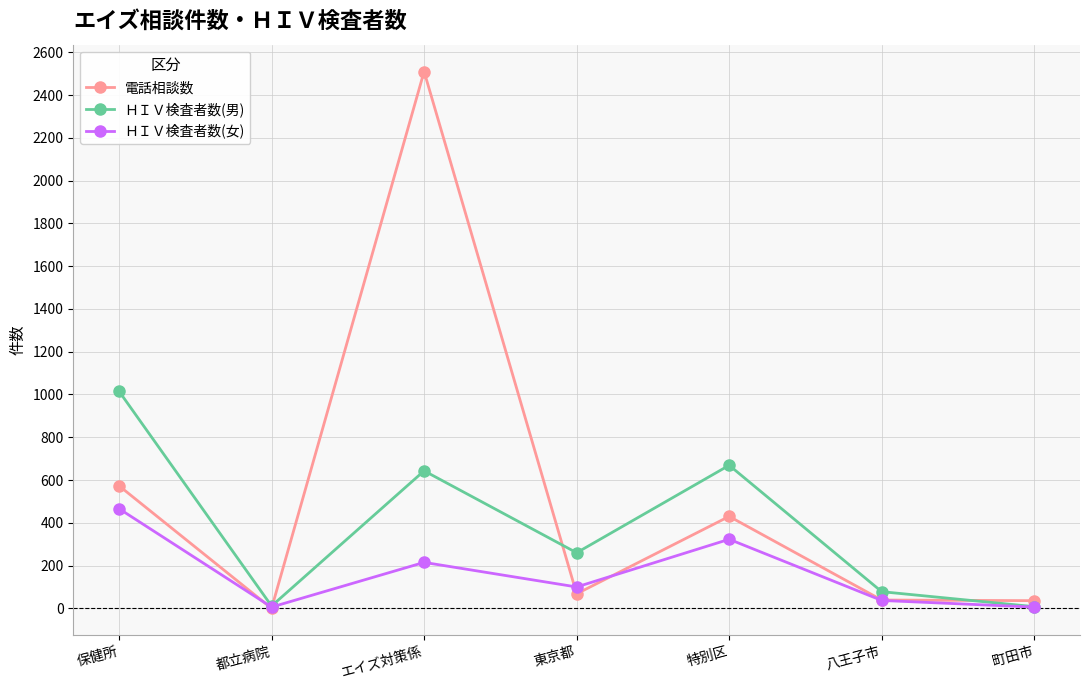

True or false: 電話相談数 has a value of 573 at 保健所.

True